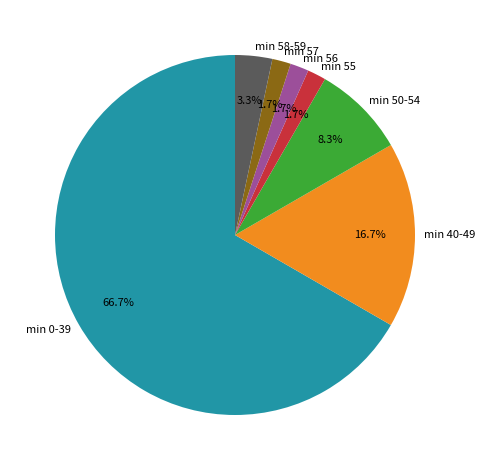

What portion of the pie excludes min 55?

98.3%